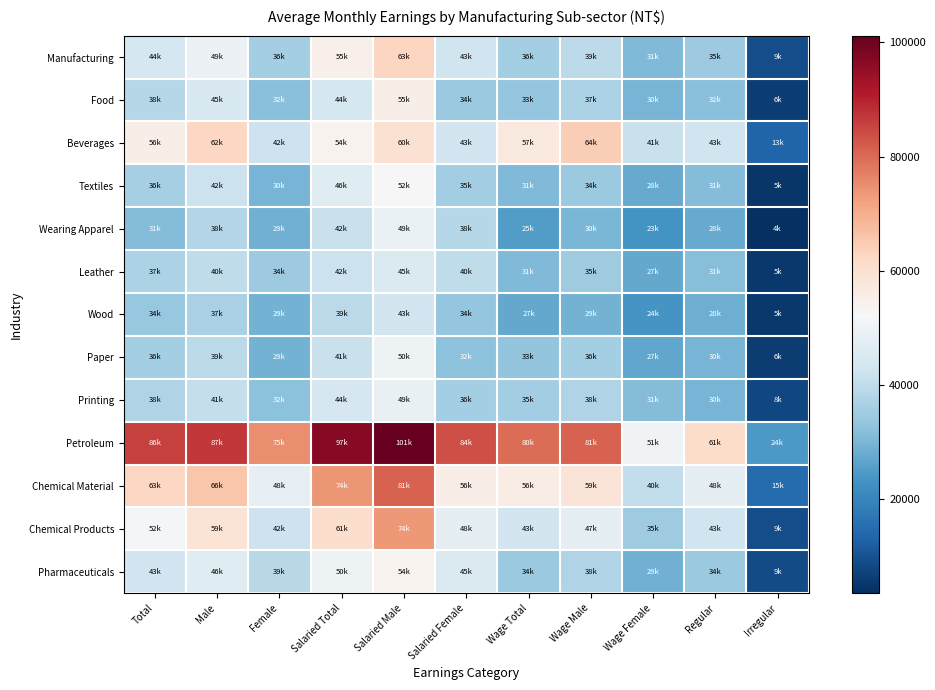

Reading right to left, extract all data points from this chart.

Manufacturing: Irregular=9231	Regular=34598	Wage Female=30677	Wage Male=39440	Wage Total=35835	Salaried Female=42754	Salaried Male=62998	Salaried Total=54956	Female=35624	Male=49425	Total=43829
Food: Irregular=6430	Regular=31818	Wage Female=29677	Wage Male=36918	Wage Total=33385	Salaried Female=34118	Salaried Male=55028	Salaried Total=43679	Female=31893	Male=44964	Total=38248
Beverages: Irregular=13131	Regular=42513	Wage Female=41350	Wage Male=64326	Wage Total=56974	Salaried Female=43100	Salaried Male=59720	Salaried Total=54047	Female=42174	Male=62269	Total=55644
Textiles: Irregular=5043	Regular=31176	Wage Female=27673	Wage Male=34079	Wage Total=30693	Salaried Female=35461	Salaried Male=52149	Salaried Total=46366	Female=29722	Male=41852	Total=36219
Wearing Apparel: Irregular=3527	Regular=27843	Wage Female=23329	Wage Male=30140	Wage Total=25154	Salaried Female=38291	Salaried Male=48926	Salaried Total=41561	Female=28804	Male=37874	Total=31370
Leather: Irregular=5316	Regular=31457	Wage Female=27479	Wage Male=34811	Wage Total=30984	Salaried Female=39902	Salaried Male=45268	Salaried Total=41988	Female=34500	Male=39773	Total=36773
Wood: Irregular=5317	Regular=28493	Wage Female=23589	Wage Male=29426	Wage Total=27269	Salaried Female=33590	Salaried Male=42990	Salaried Total=39240	Female=29243	Male=36677	Total=33810
Paper: Irregular=6122	Regular=29521	Wage Female=26901	Wage Male=35865	Wage Total=33245	Salaried Female=32399	Salaried Male=49905	Salaried Total=41486	Female=29117	Male=39112	Total=35643
Printing: Irregular=7792	Regular=29763	Wage Female=31340	Wage Male=37851	Wage Total=35429	Salaried Female=35929	Salaried Male=48620	Salaried Total=44284	Female=32372	Male=40530	Total=37555
Petroleum: Irregular=24319	Regular=61323	Wage Female=50777	Wage Male=81184	Wage Total=79778	Salaried Female=83682	Salaried Male=101173	Salaried Total=96764	Female=75187	Male=87032	Total=85642
Chemical Material: Irregular=14679	Regular=47887	Wage Female=40214	Wage Male=58652	Wage Total=56068	Salaried Female=55762	Salaried Male=80987	Salaried Total=74076	Female=48372	Male=65862	Total=62566
Chemical Products: Irregular=9116	Regular=42627	Wage Female=34934	Wage Male=47486	Wage Total=42877	Salaried Female=47952	Salaried Male=73665	Salaried Total=60934	Female=42294	Male=58871	Total=51743
Pharmaceuticals: Irregular=8731	Regular=34375	Wage Female=29053	Wage Male=37730	Wage Total=34234	Salaried Female=45377	Salaried Male=53950	Salaried Total=49907	Female=38916	Male=46421	Total=43106